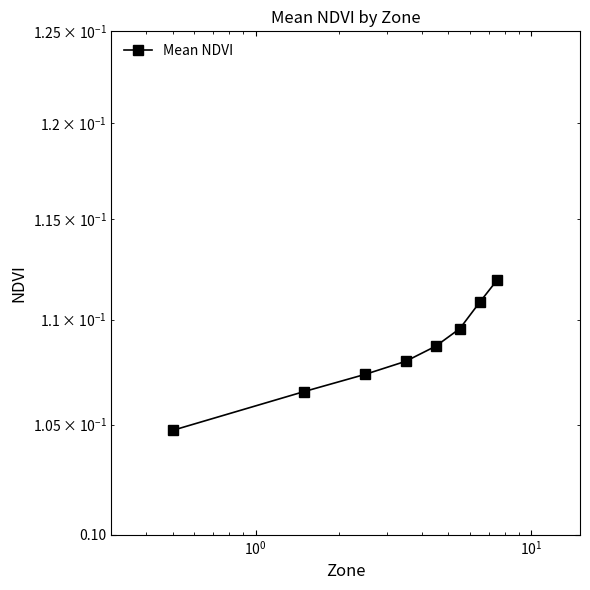

Reading left to right, what are all the values shown in this chart?

0.1	0.1	0.1	0.1	0.1	0.1	0.1	0.1